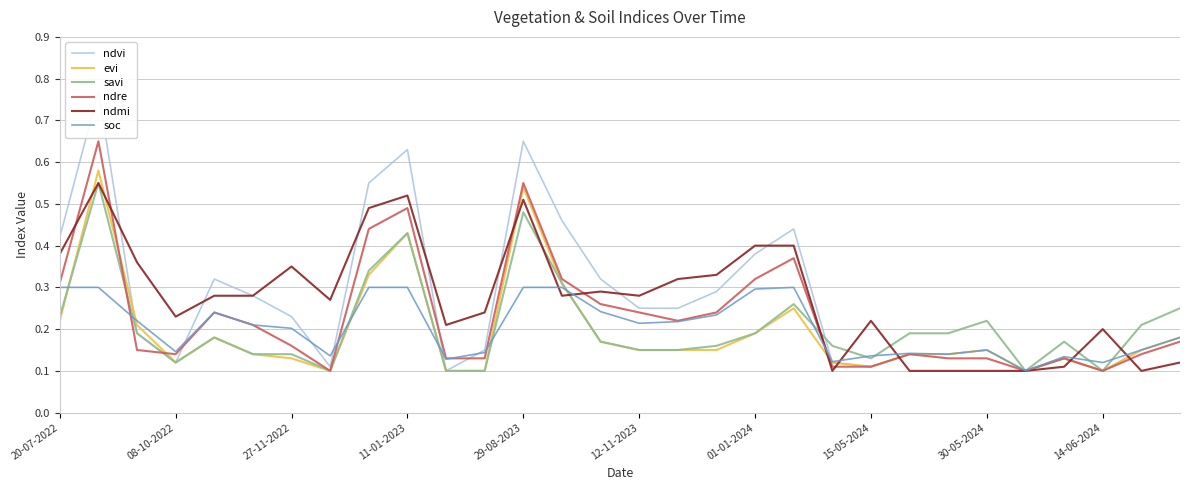

Which series has the largest range (max minus min)?

ndvi